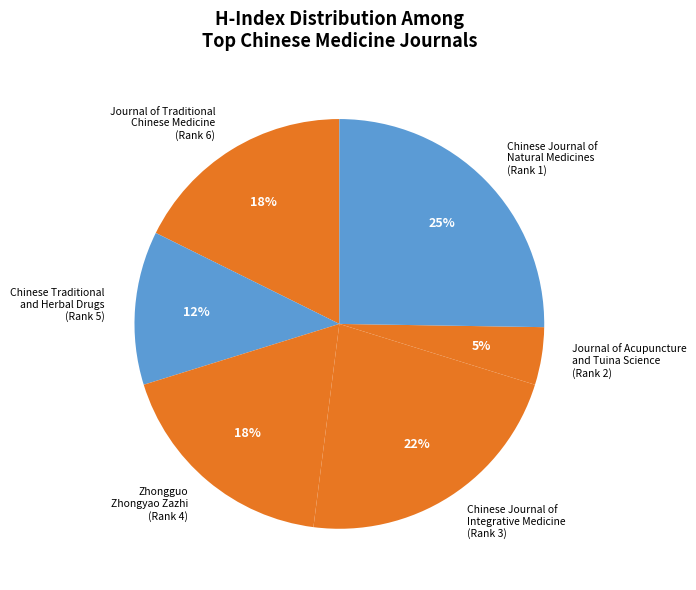

To the nearest percent, what is the average slice percentage?

17%